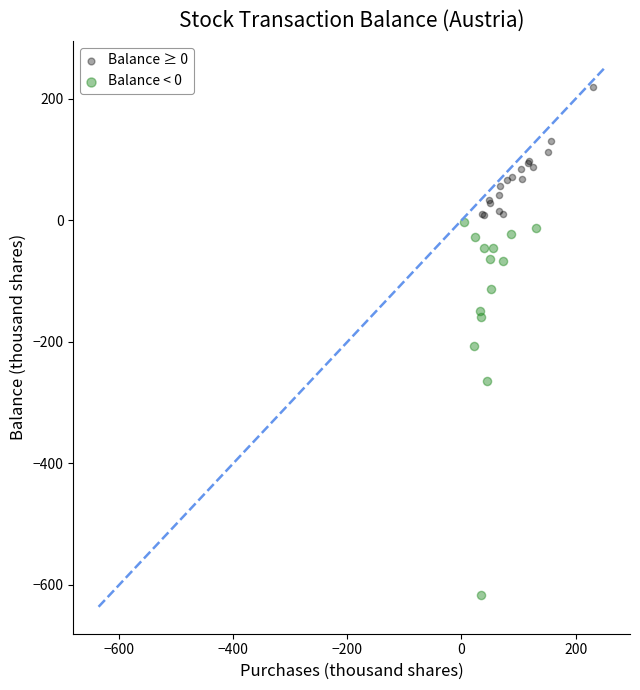

Which series contains the highest Y value?

Balance ≥ 0